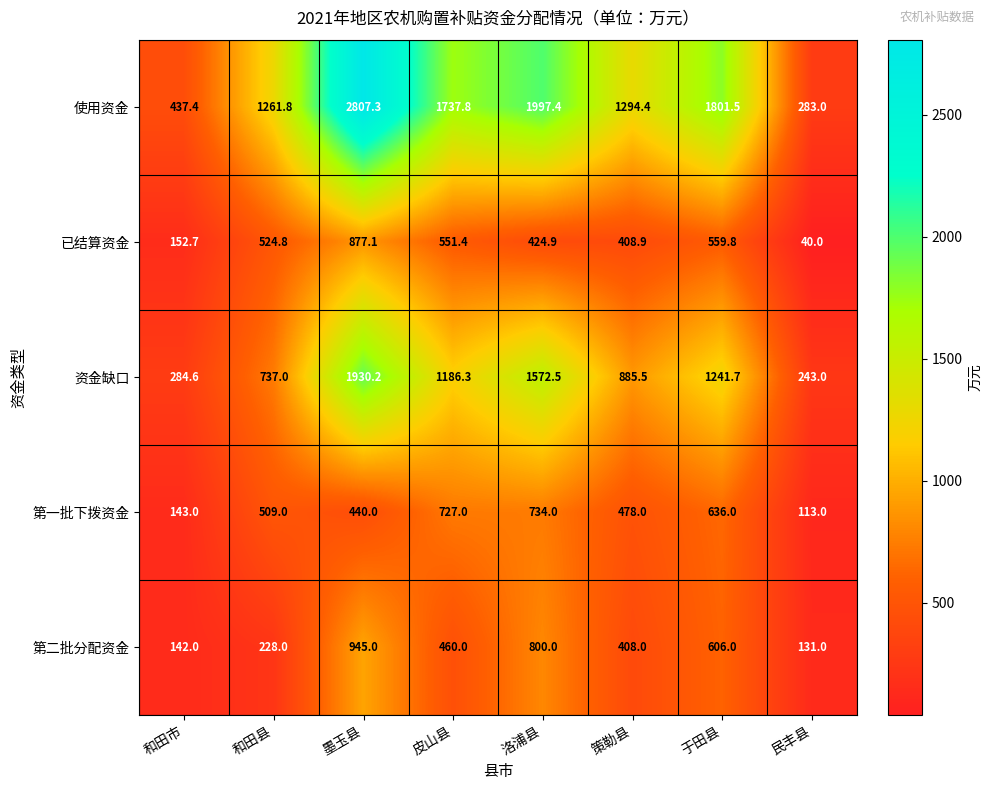

What is the average value of the 第二批分配资金 series?

465.0